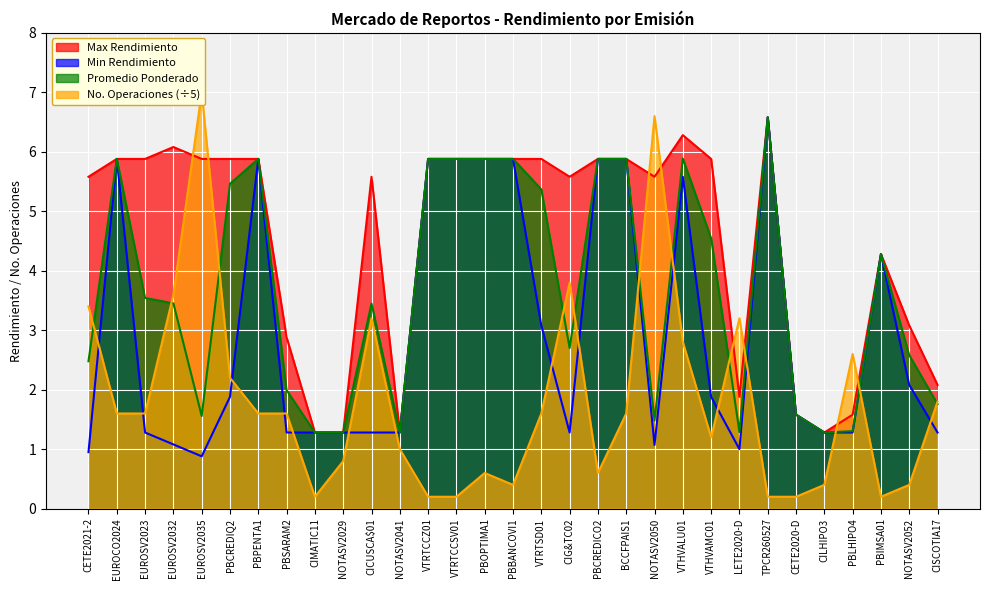

True or false: No. Operaciones has a value of 4.0 at PBLHIPO4.

False